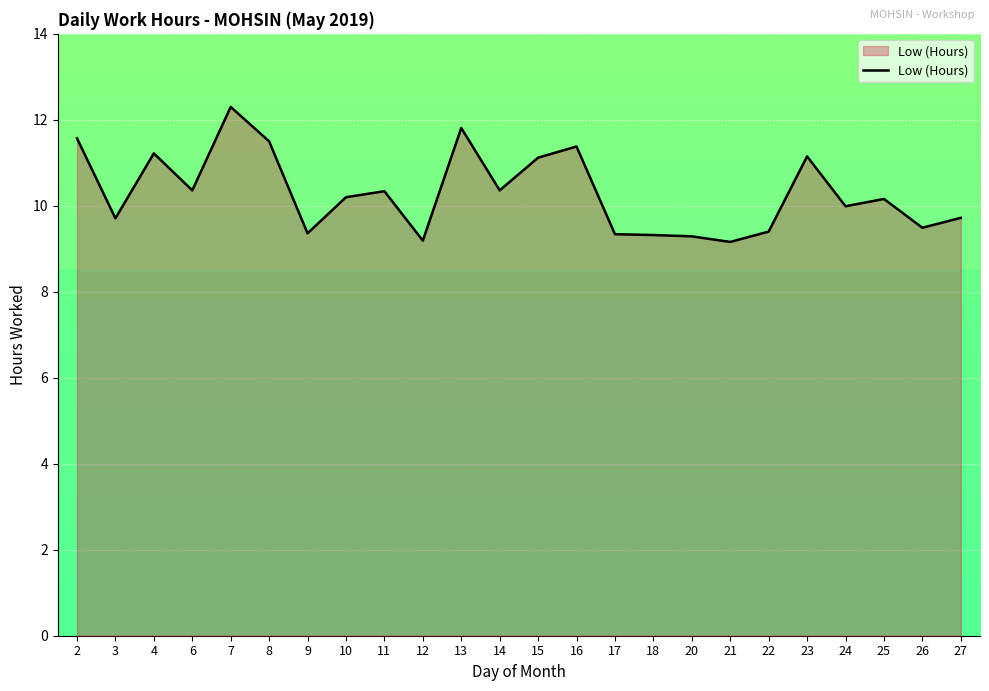

Between 2 and 3, which is larger?

2